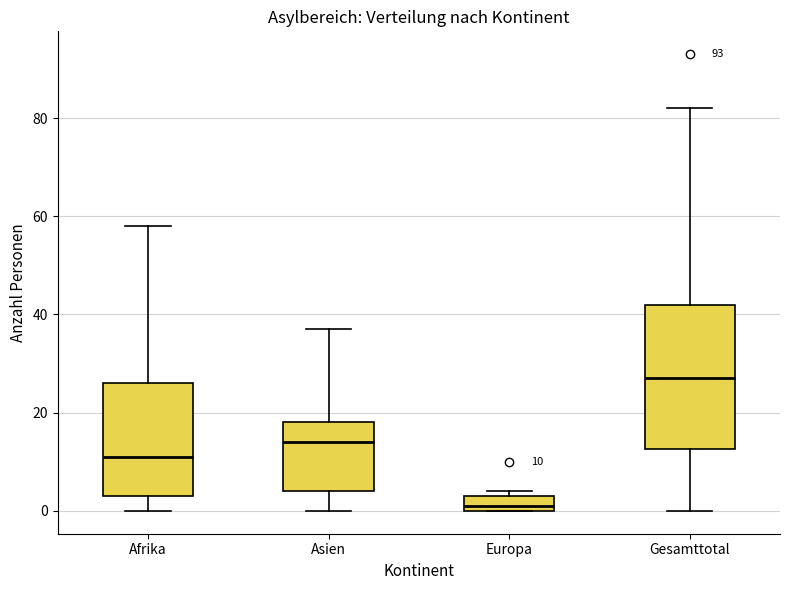

Which box's median line is the lowest?

Europa